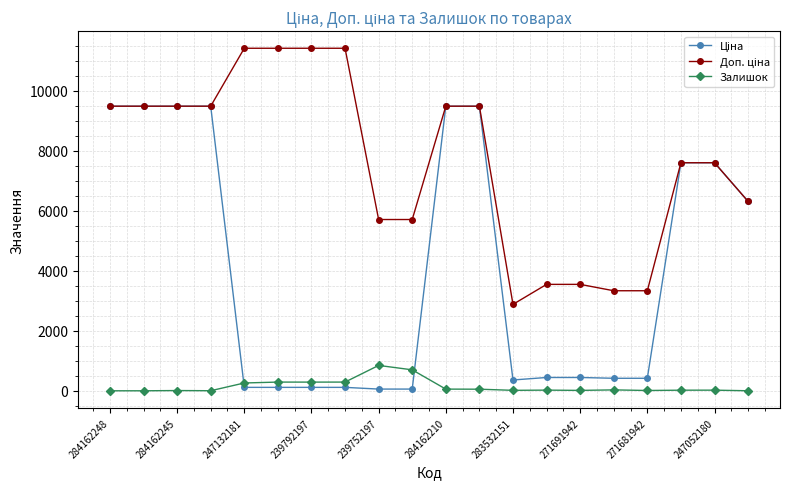

At how many categories does at least one series exceed 3958?

15